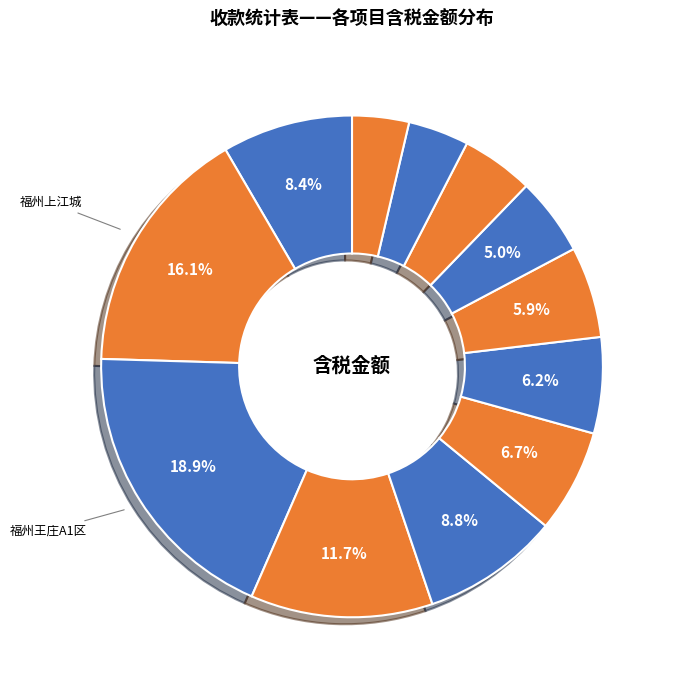

What is the largest slice in the pie chart?

福州王庄A1区